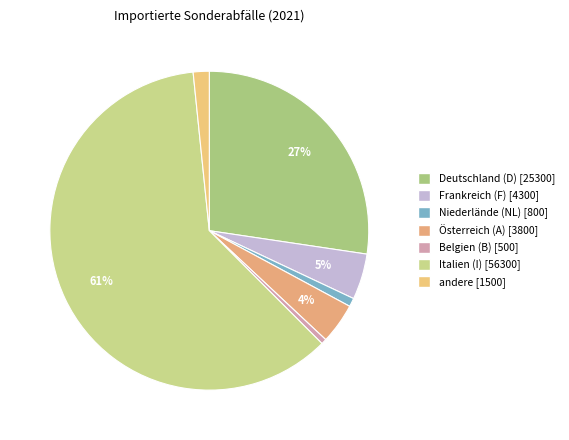

True or false: andere accounts for 1% of the total.

False